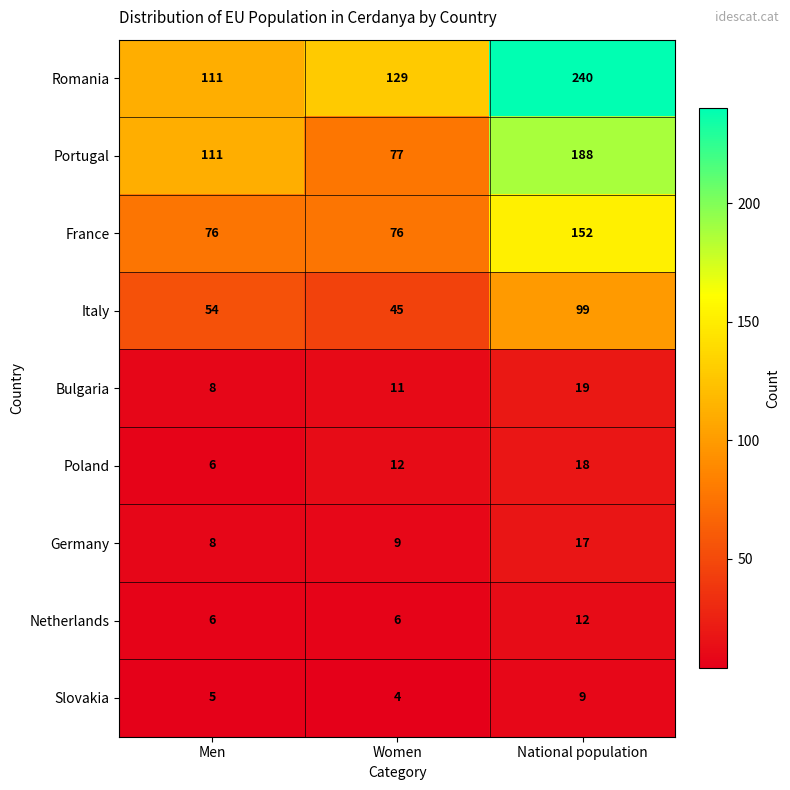

Between Men and National population, which series saw the biggest shift?

Romania